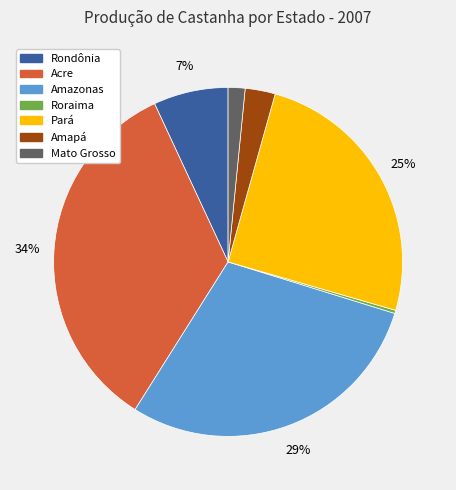

Is it true that Amazonas is 29% of the pie?

True